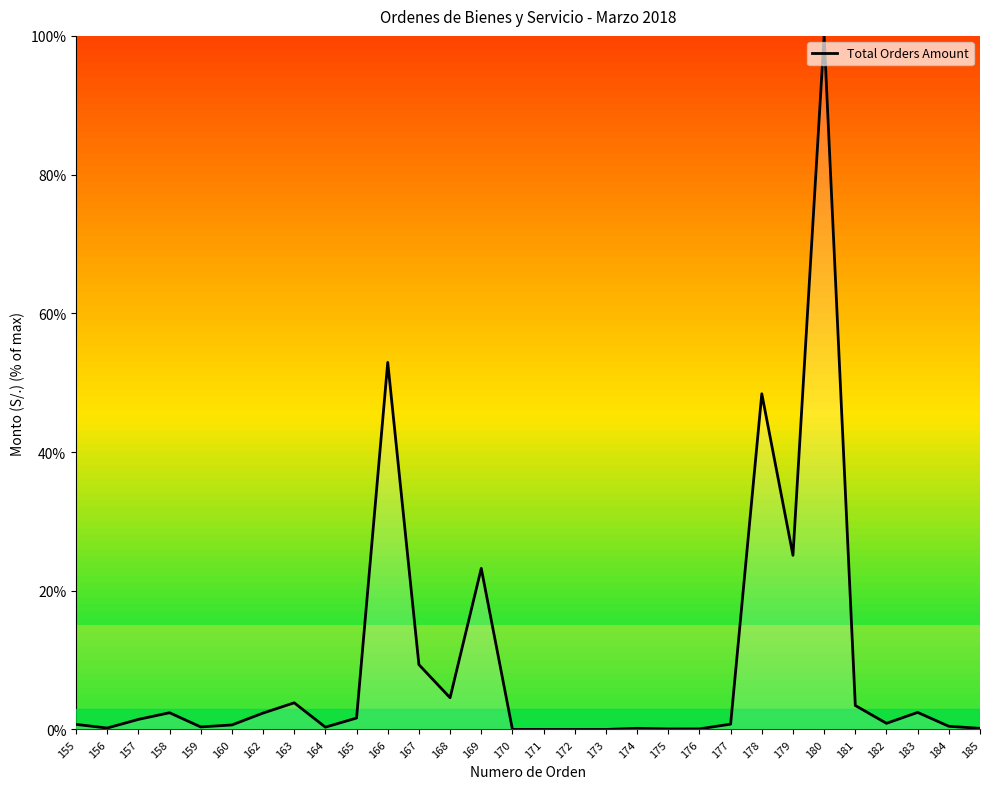

Is it true that the value at 158 is 2.4?

True